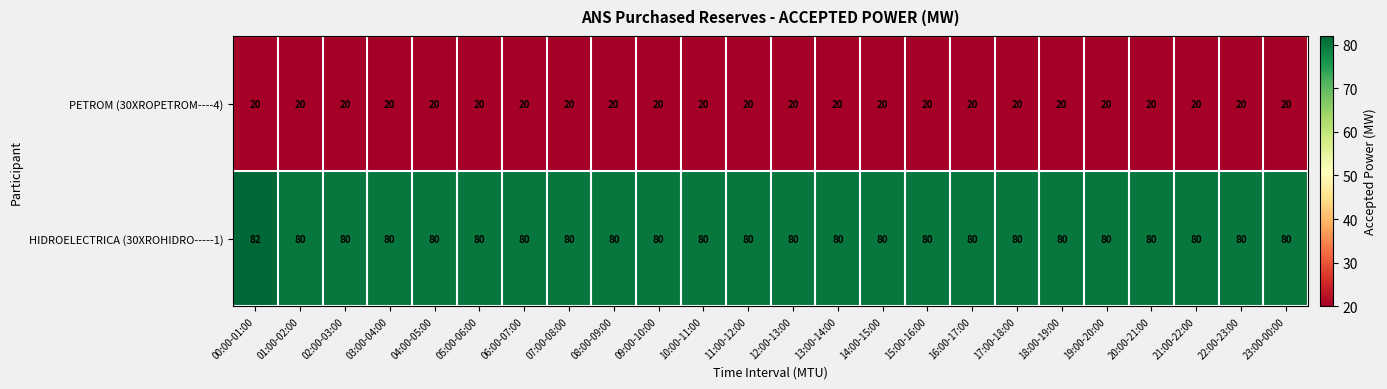

What value does the HIDROELECTRICA (30XROHIDRO-----1) series have at 09:00-10:00?

80